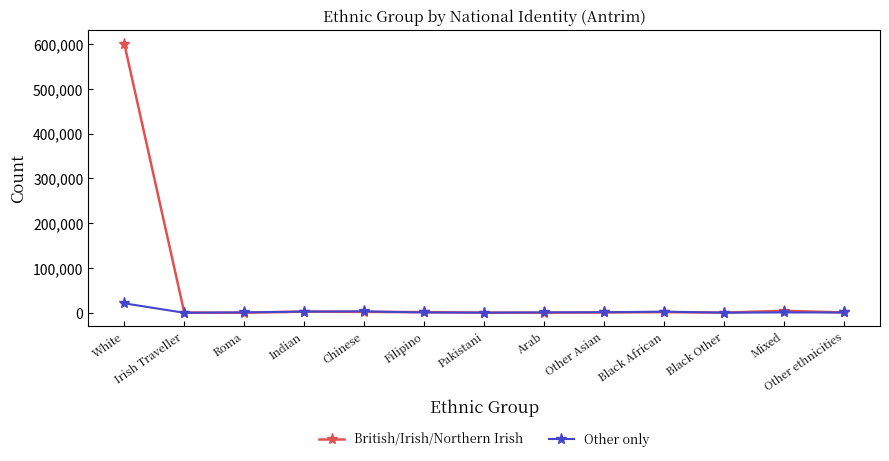

Count the number of data series in this chart.

2